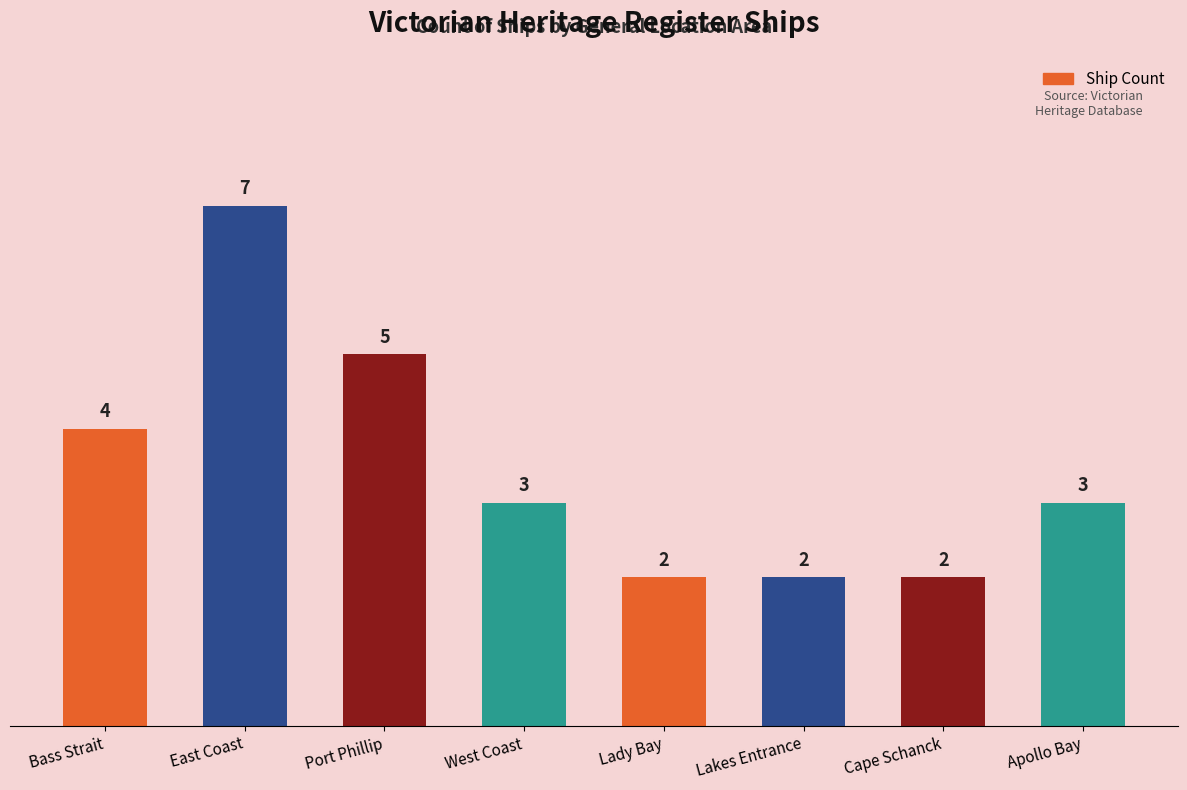

What position from the left is Lady Bay?

5